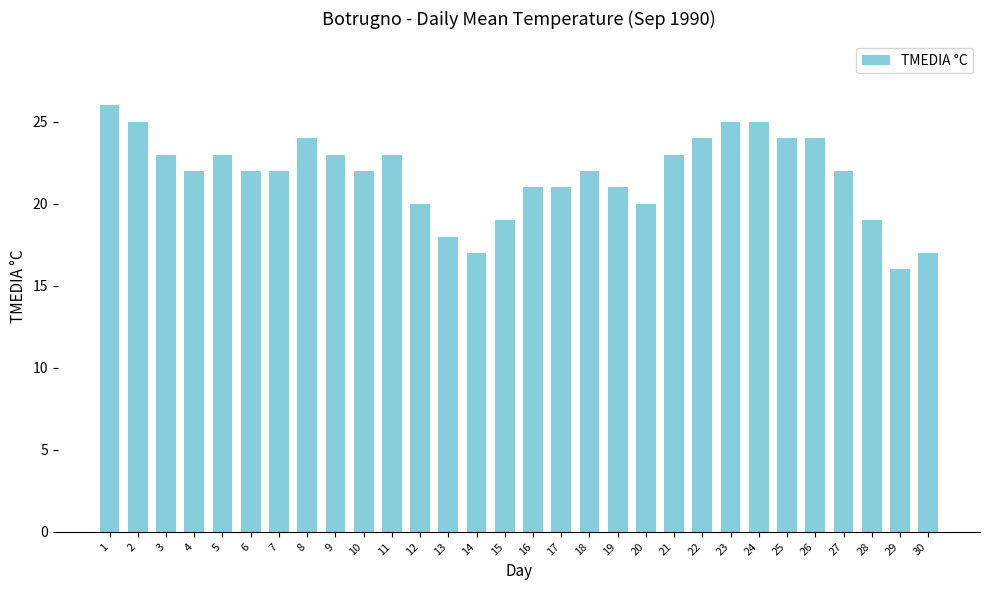

What is the sum of all values?

653